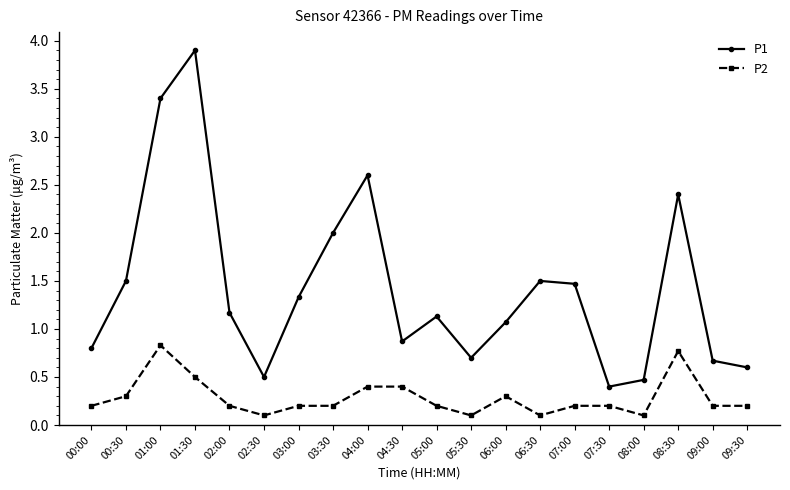

What is the highest value of the P1 series?

3.9